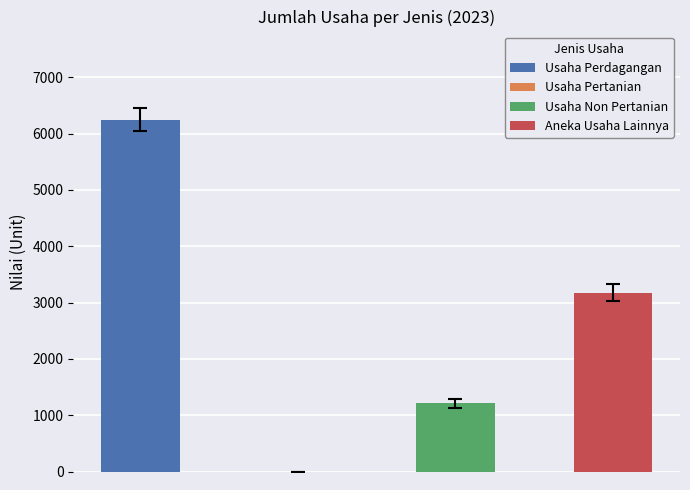

What is the label of the 4th bar from the left?

Aneka Usaha Lainnya